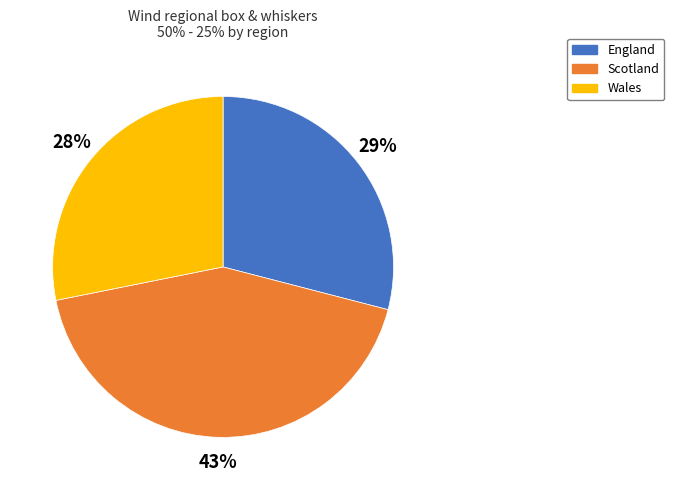

To the nearest percent, what is the combined percentage of Wales and England?

57%